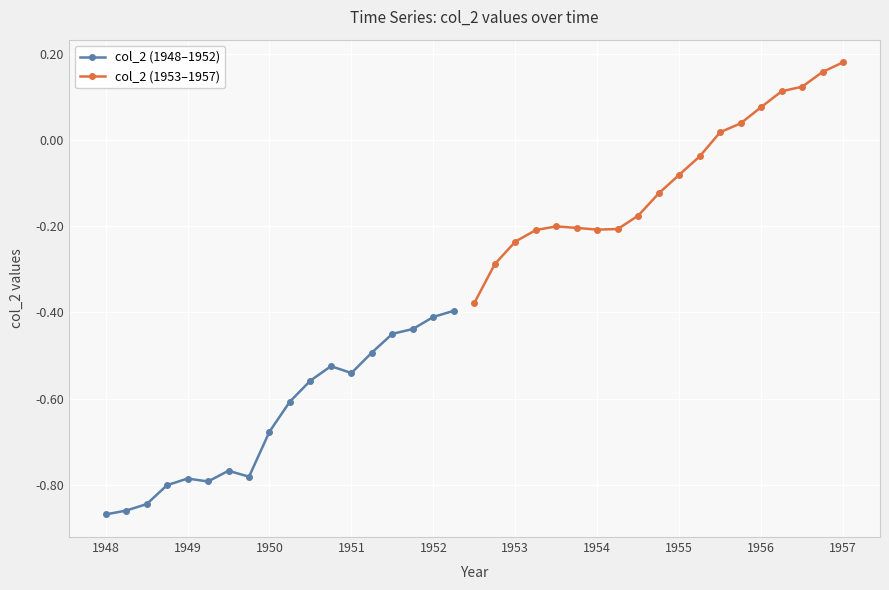

What is the sum of the values at 0 and 24?

-1.1